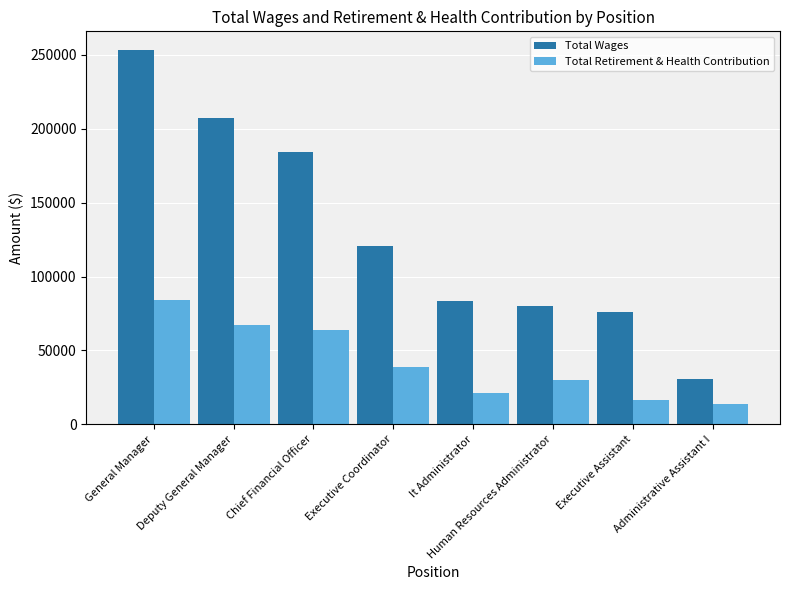

What is the difference between the maximum and minimum values in the Total Retirement & Health Contribution series?

70311